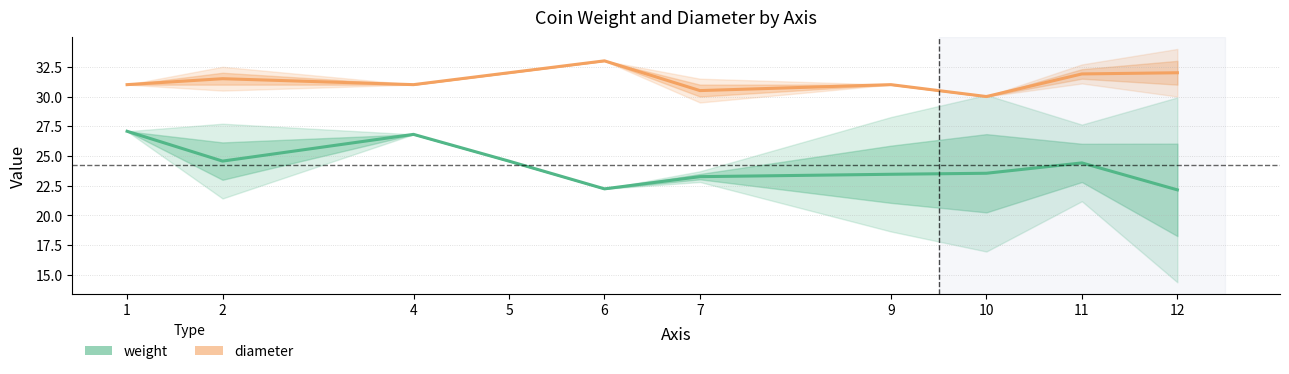

What is the difference between the second highest and second lowest values in the diameter series?

1.5